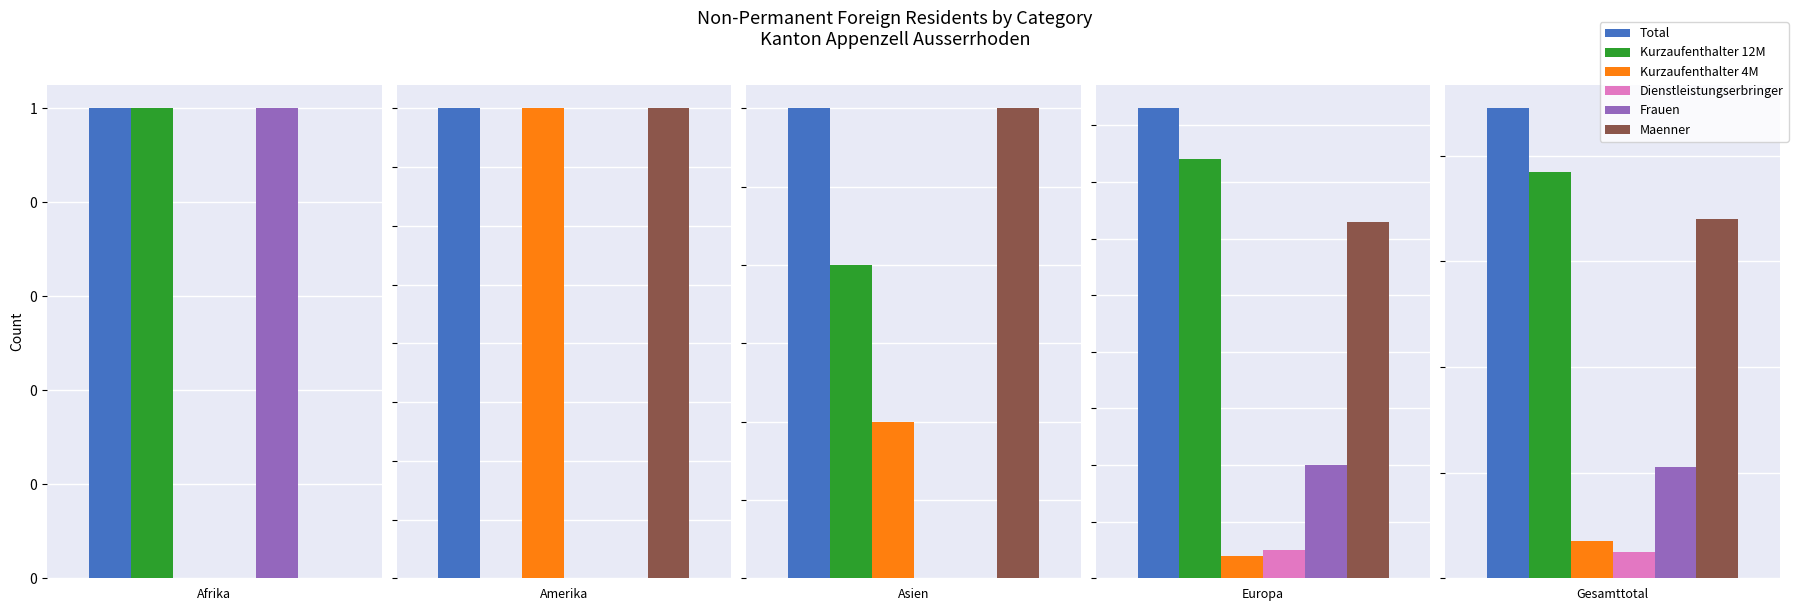

Which series has the widest spread of values?

Total